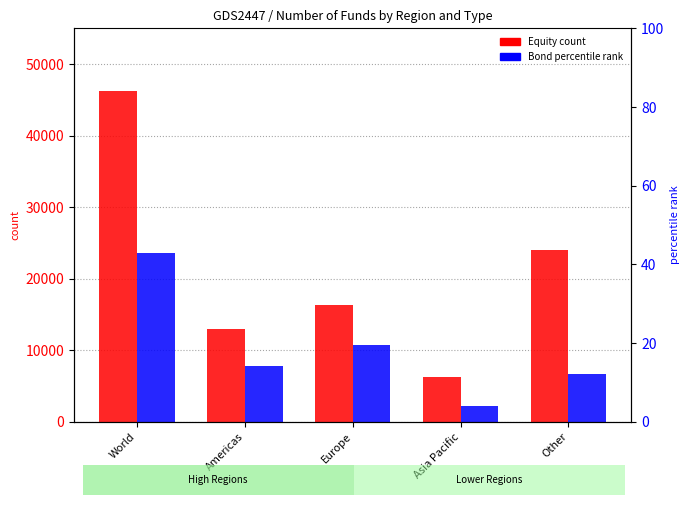

Rank the series by their maximum value, from lowest to highest.

Bond, Equity